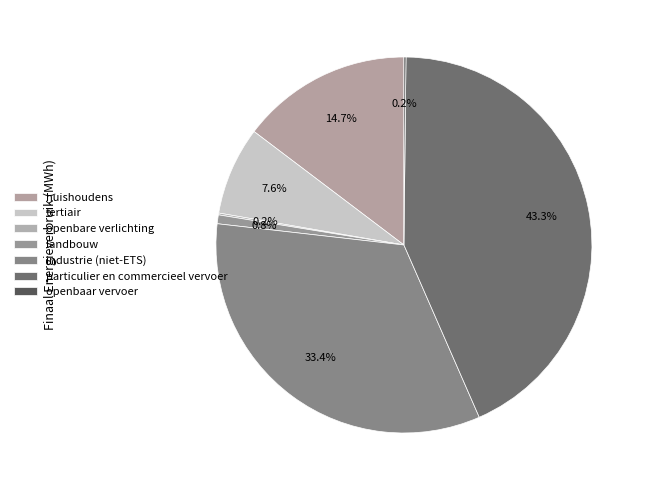

What is the largest slice in the pie chart?

particulier en commercieel vervoer